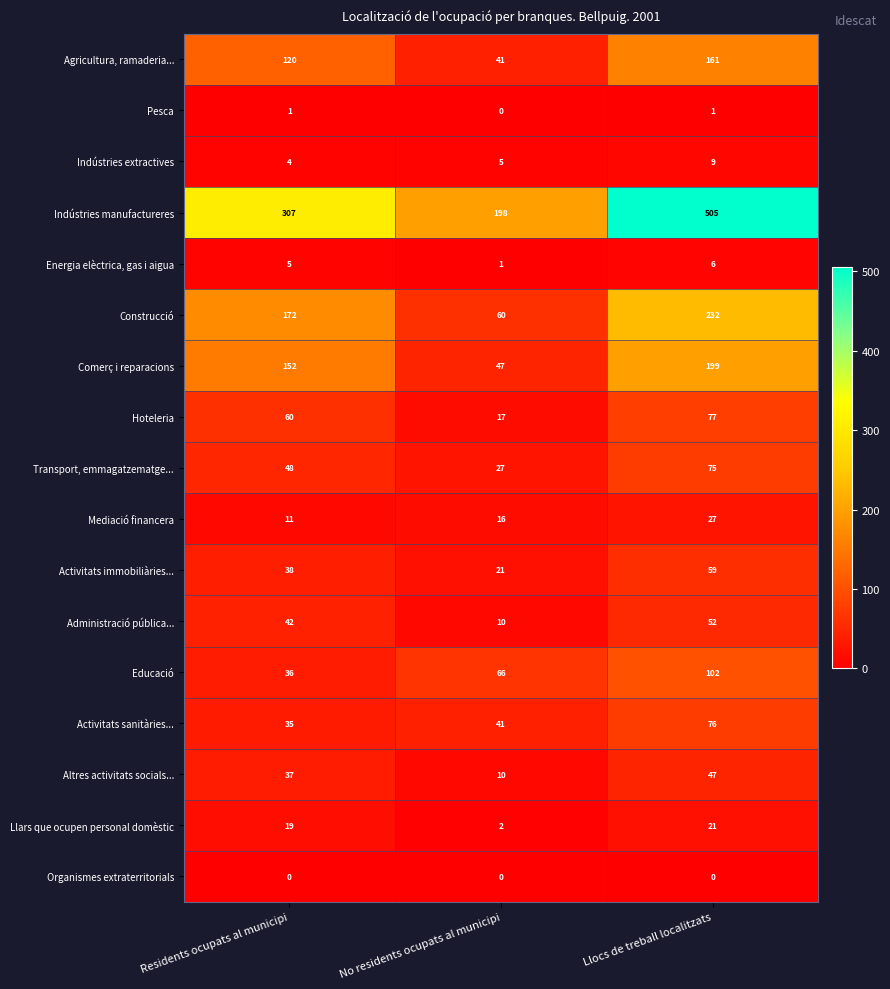

What is the spread (max minus min) of values at No residents ocupats al municipi?

198